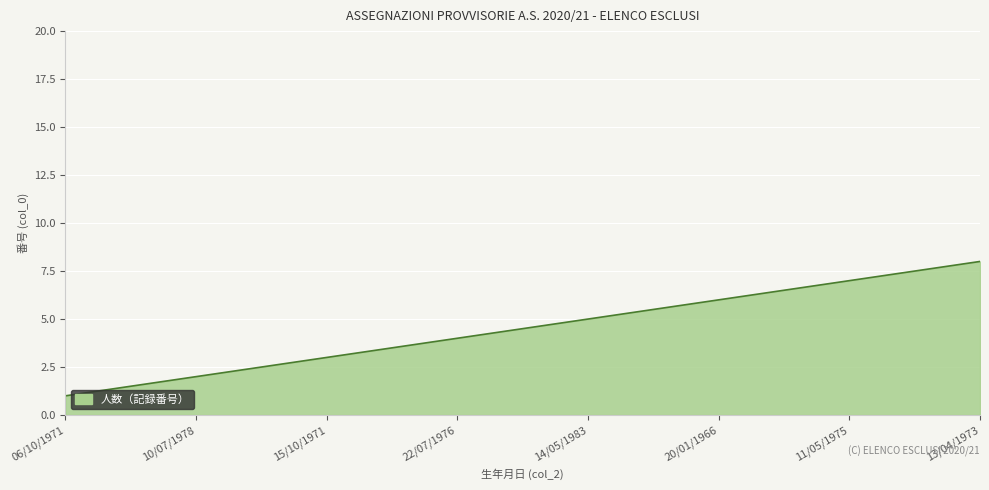

What is the change in value from 14/05/1983 to 20/01/1966?

+1